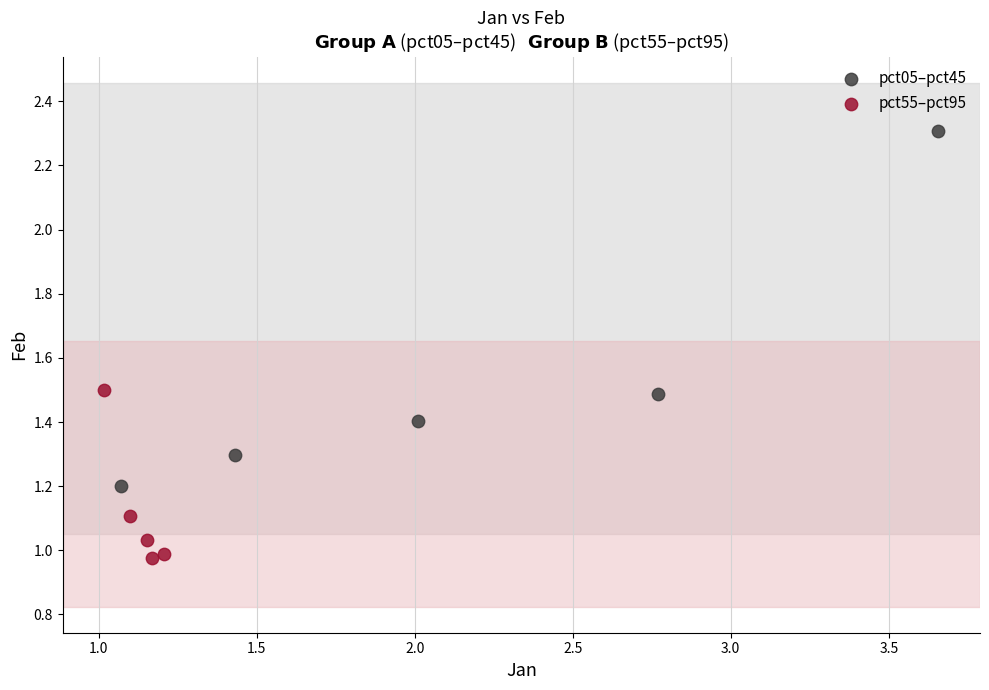

What are all the series names shown in the legend?

pct05–pct45, pct55–pct95